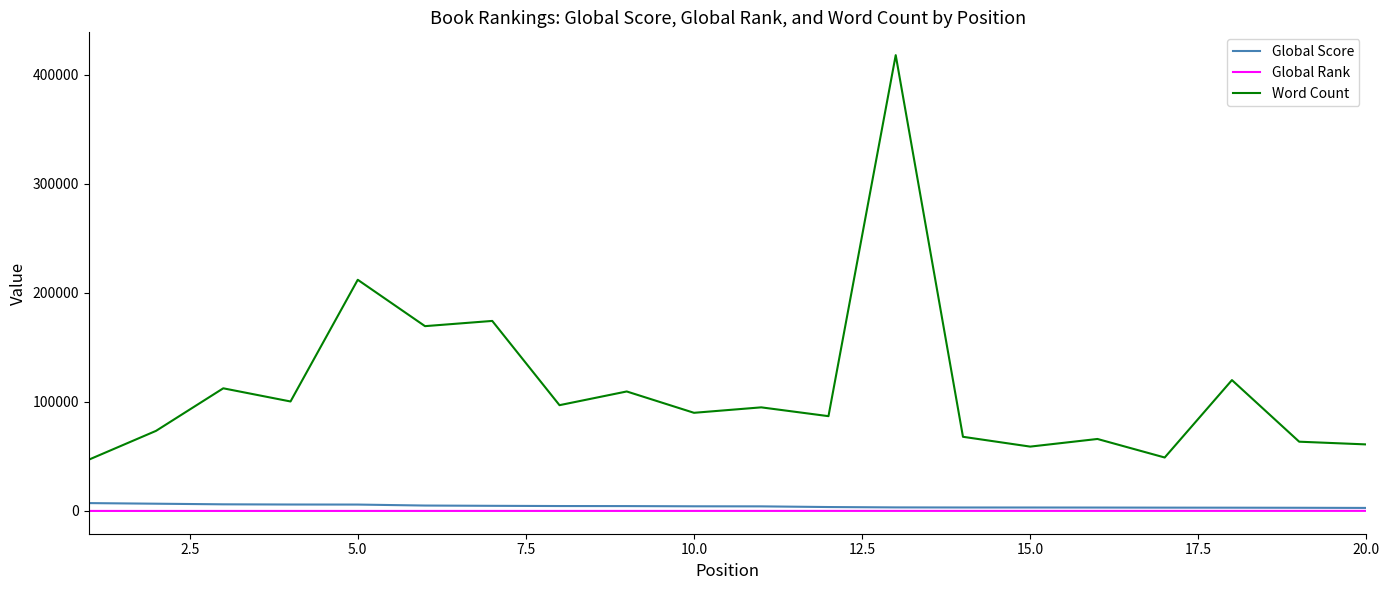

True or false: Word Count and Global Score intersect in this chart.

False